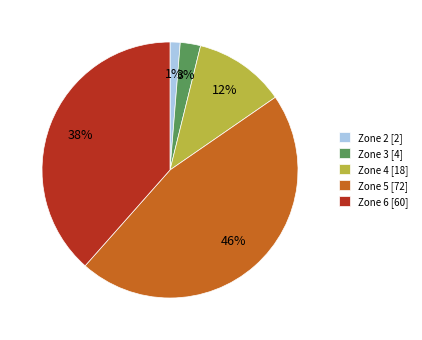

What percentage is the Zone 3 slice, to the nearest percent?

3%